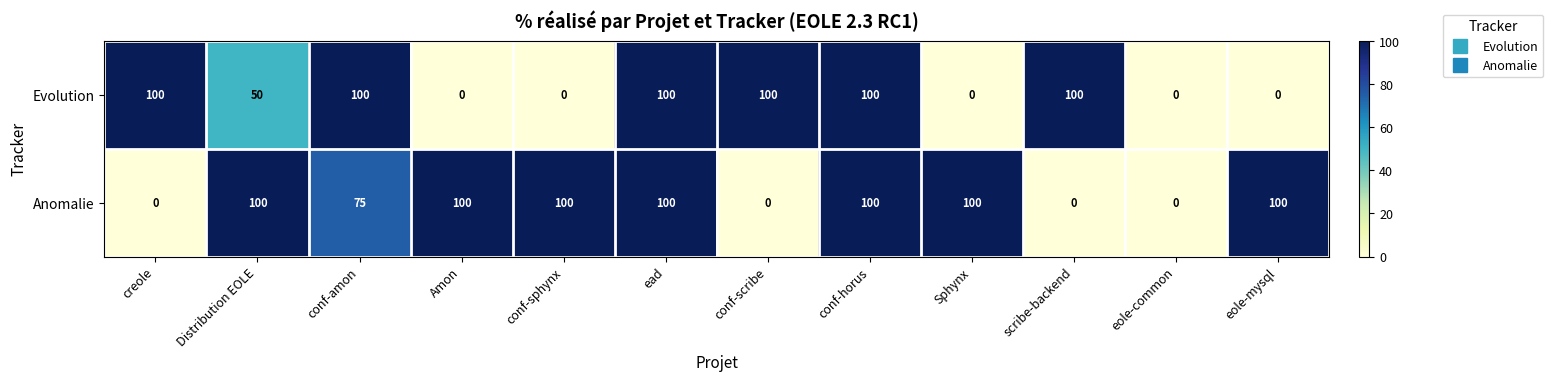

How many values in the Evolution series are below 100?

6